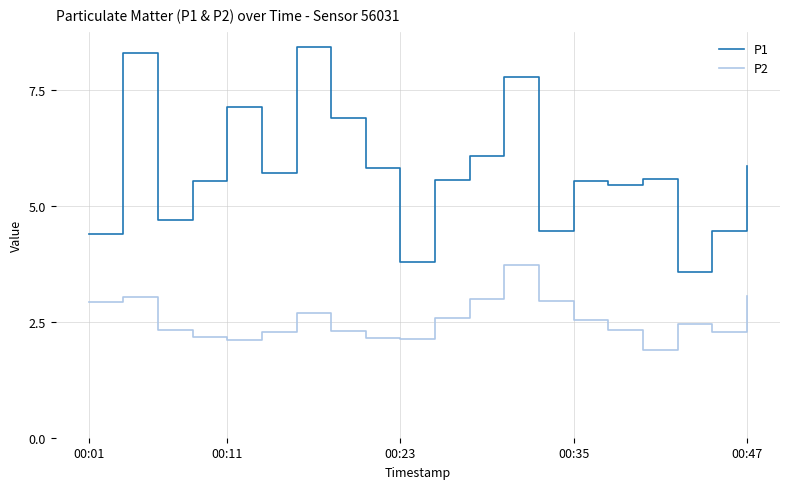

What is the maximum value for P2?

3.7